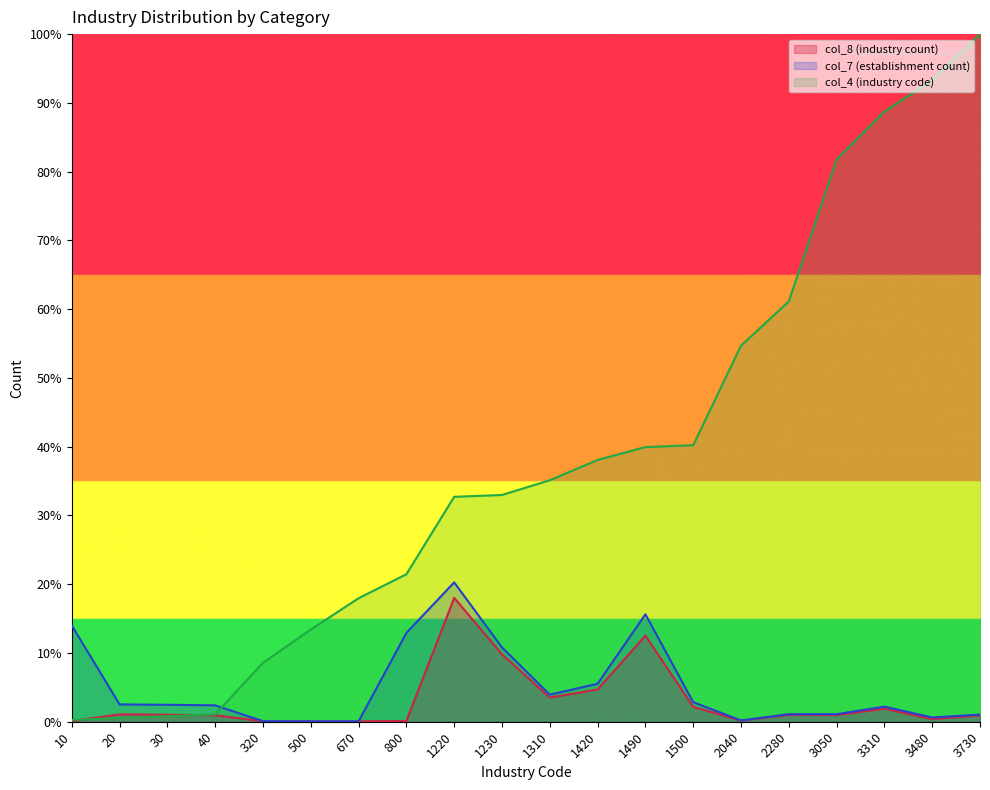

The col_7 (establishment count) series shows 1.1 at 2280. True or false?

True